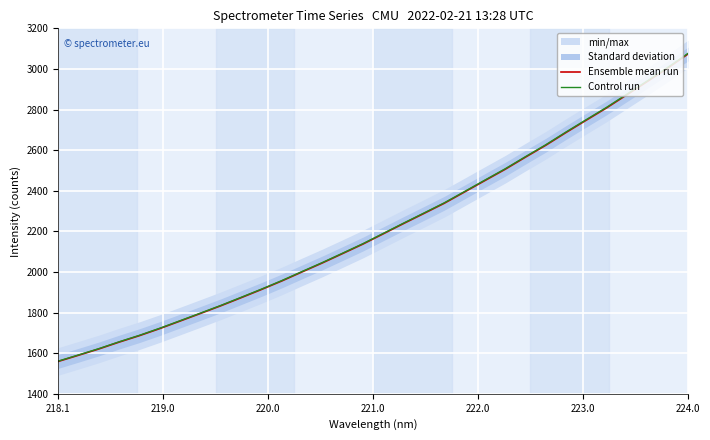

At which label does Control run reach its peak?

224.0